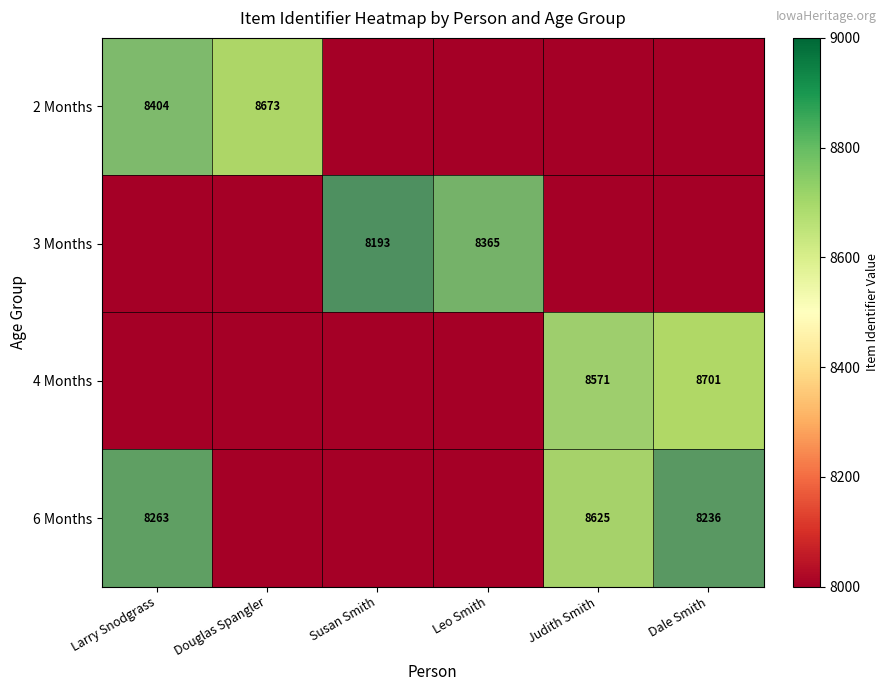

The 6 Months series shows 8263 at Larry Snodgrass. True or false?

True